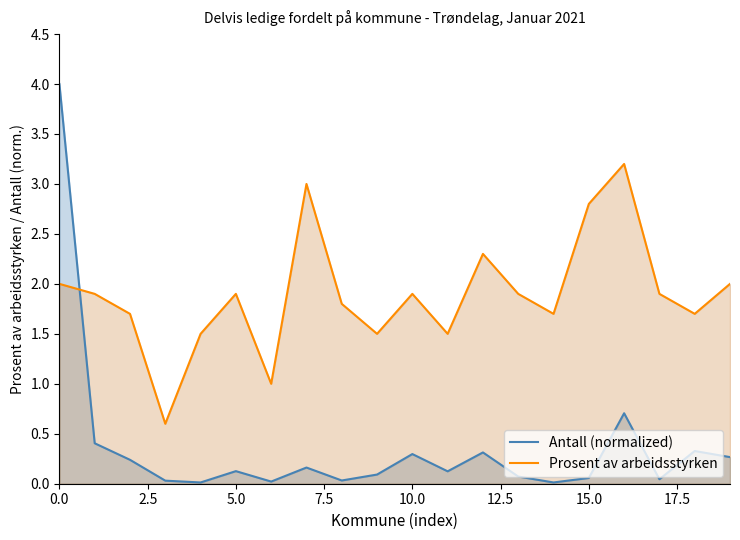

Which series has the largest total across all categories?

Prosent av arbeidsstyrken